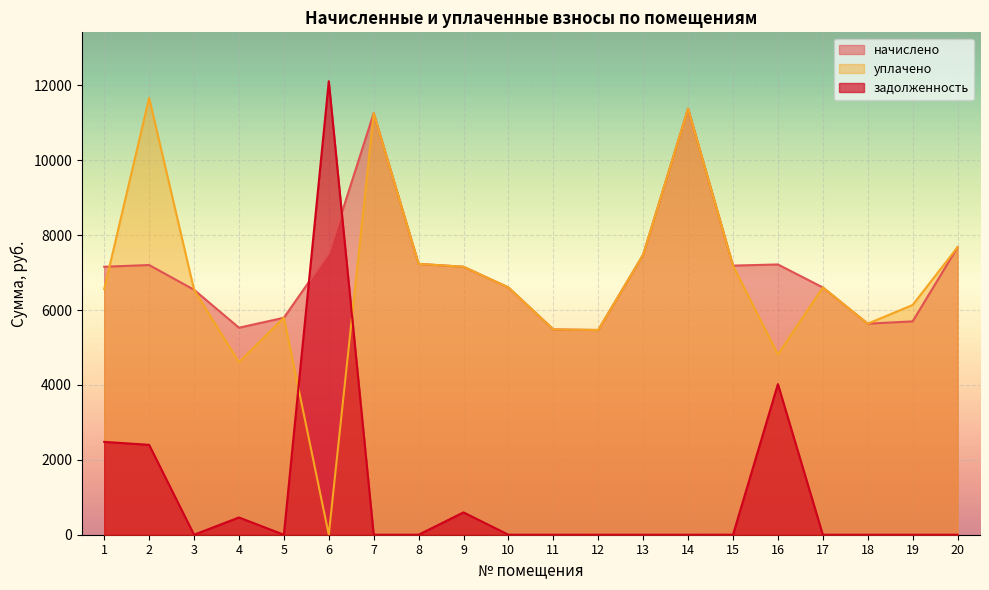

What is the difference between the уплачено values at 17 and 3?

61.4